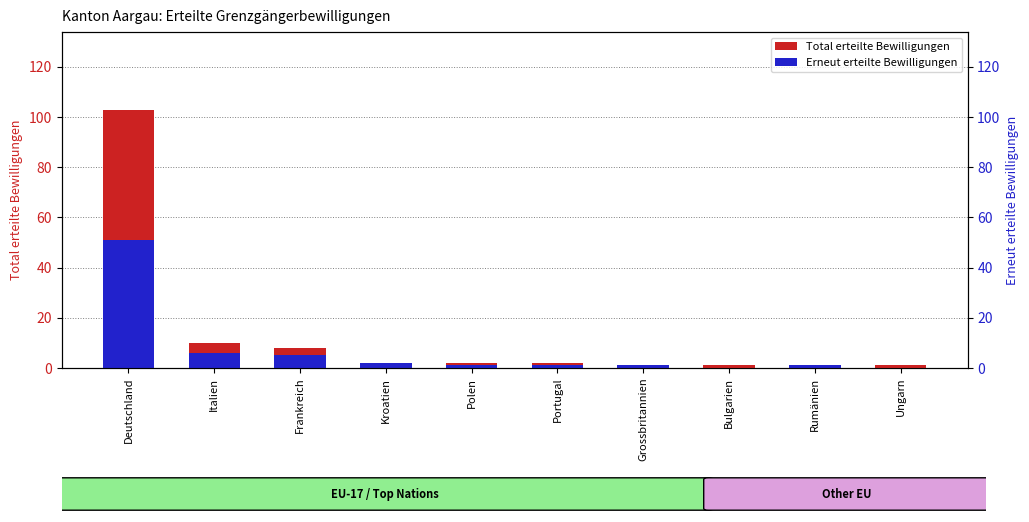

What is the approximate value of Erneut erteilte Bewilligungen at Frankreich?

5